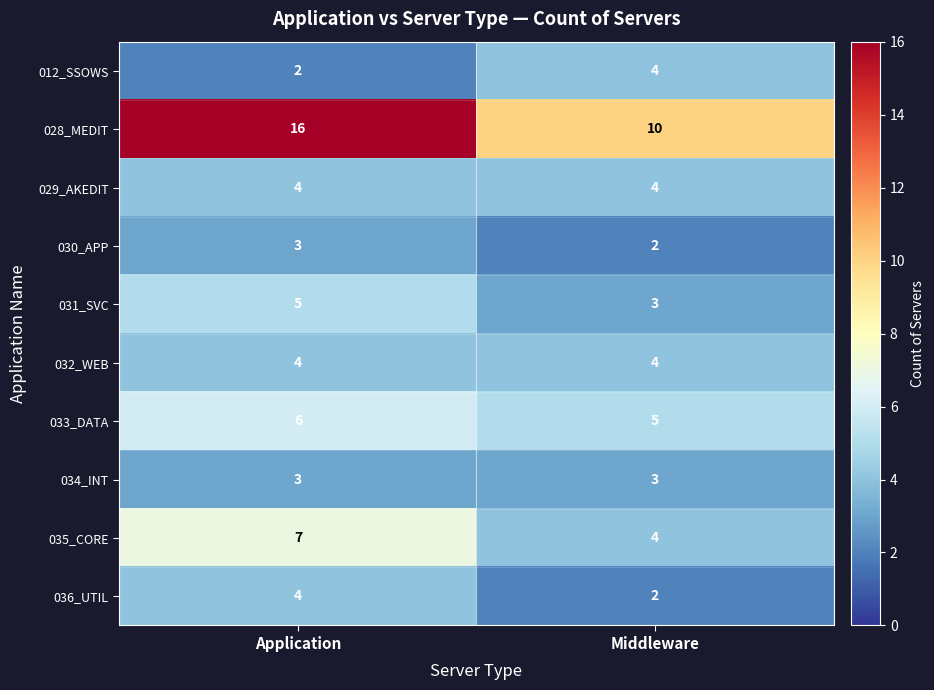

What is the total value across all series at Application?

54